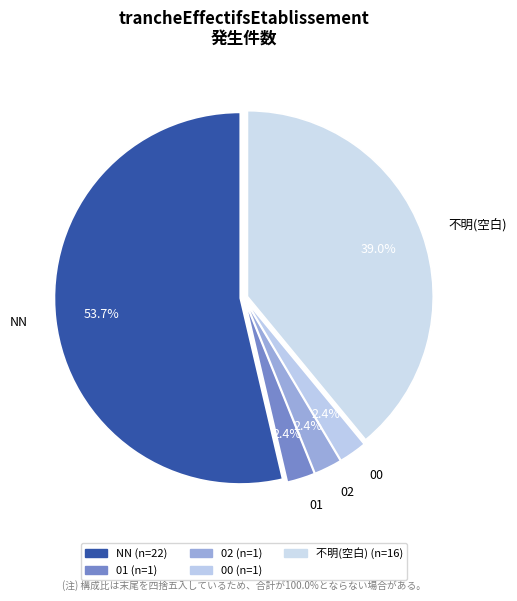

Approximately how many times larger is the value at 02 compared to 01?

1.0